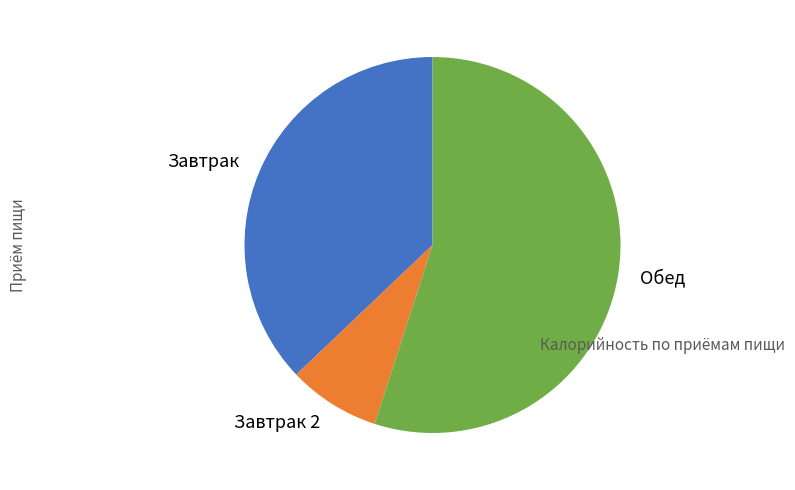

Is there a majority slice in this chart?

Yes